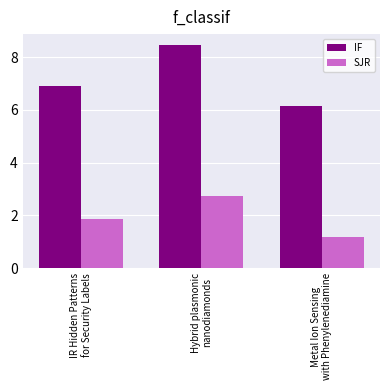

Rank the series by their maximum value, from lowest to highest.

SJR, IF